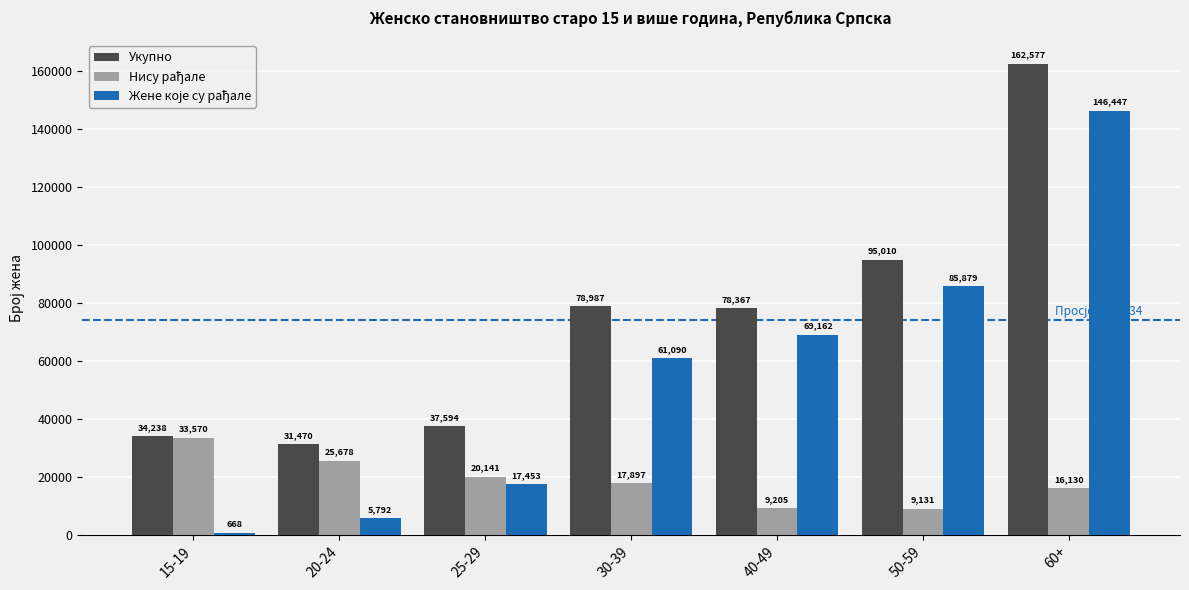

Which series has the largest total across all categories?

Укупно